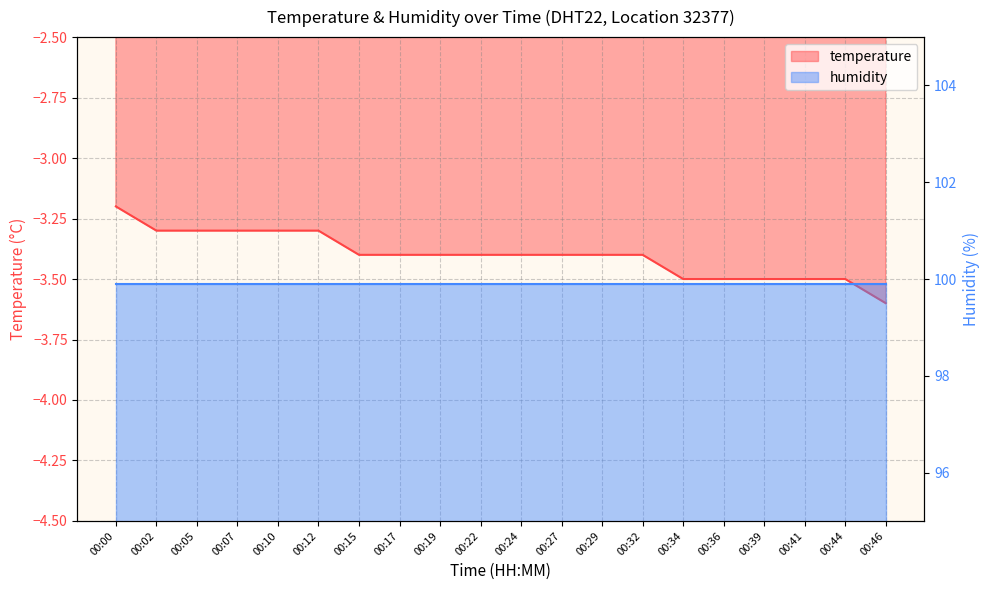

Which has a higher value, 00:41 or 00:00?

00:00